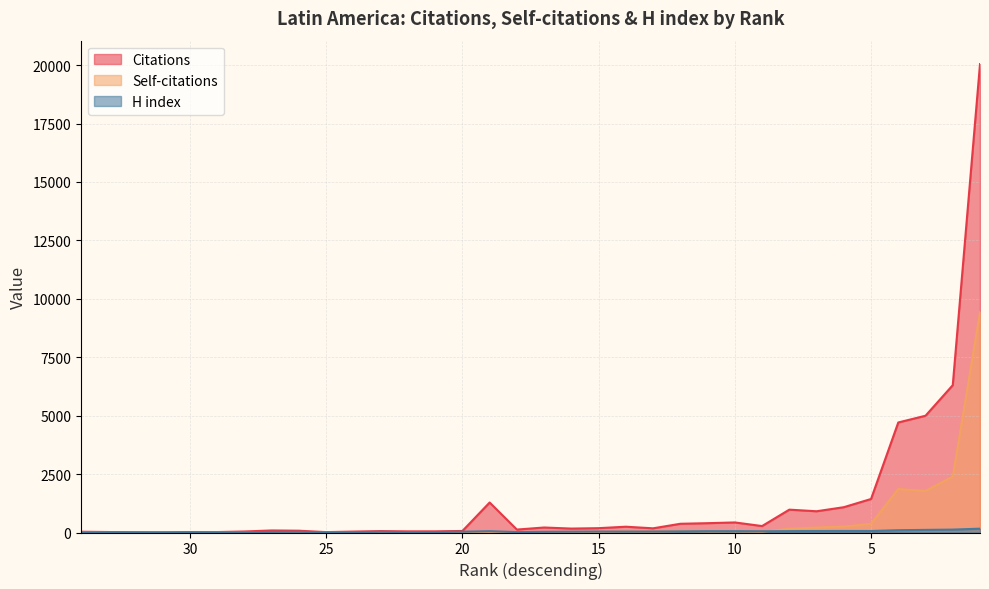

Which series has the widest spread of values?

Citations